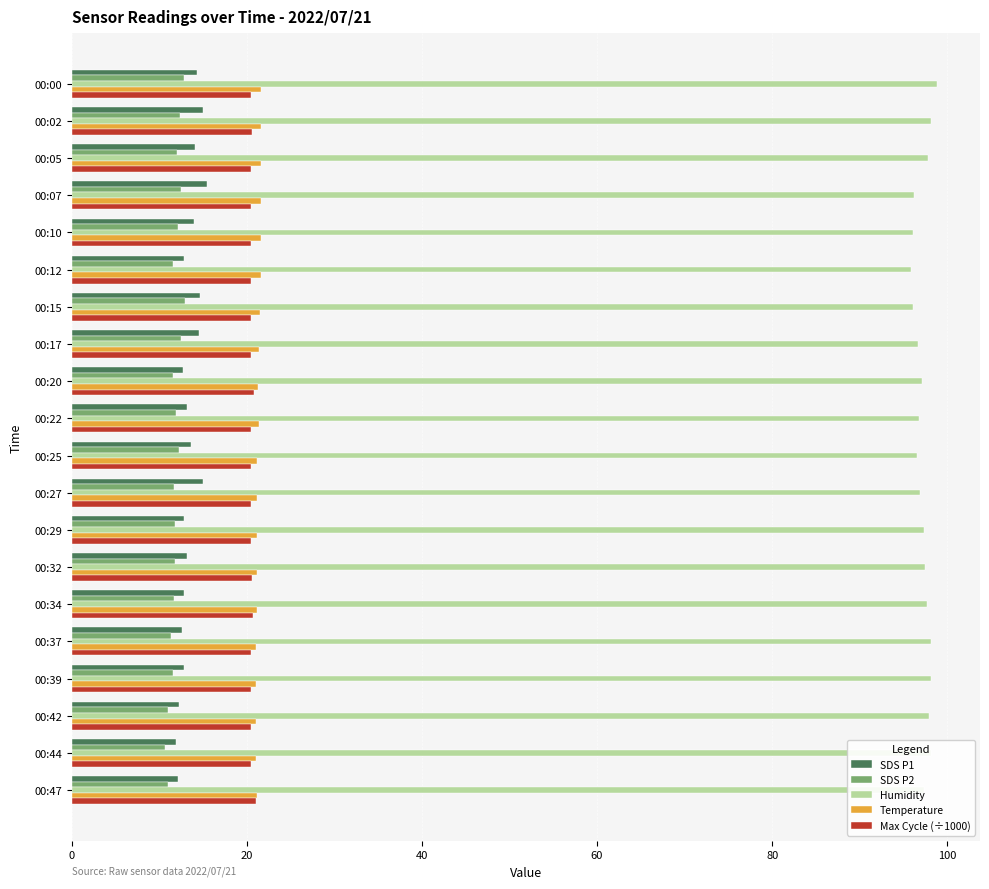

What is the difference between the highest and lowest values at 00:39?

86.5